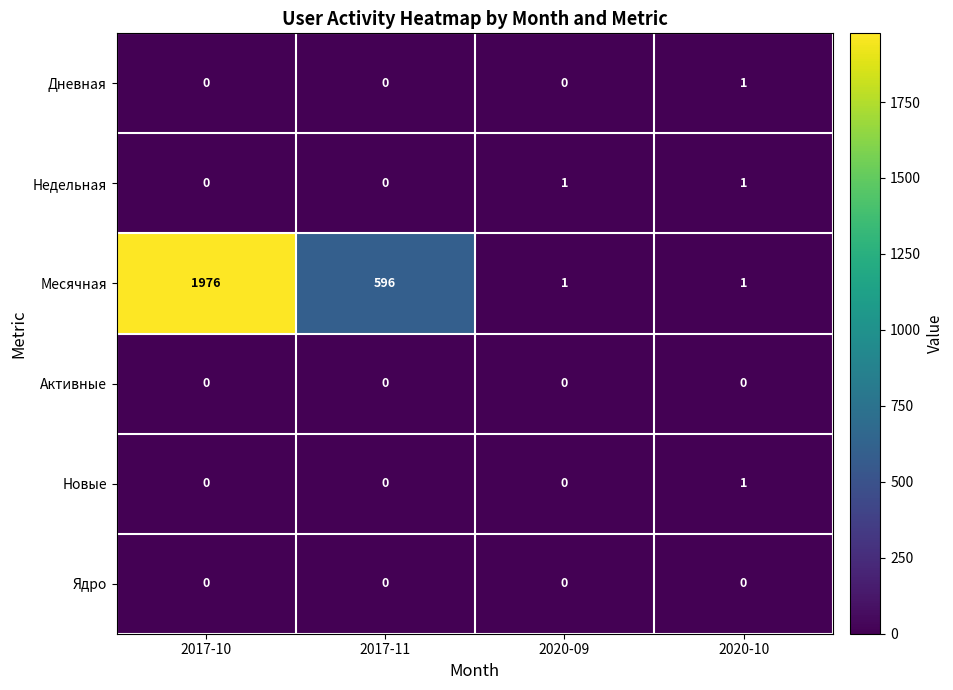

The value of Недельная at 2020-10 is 0. True or false?

False